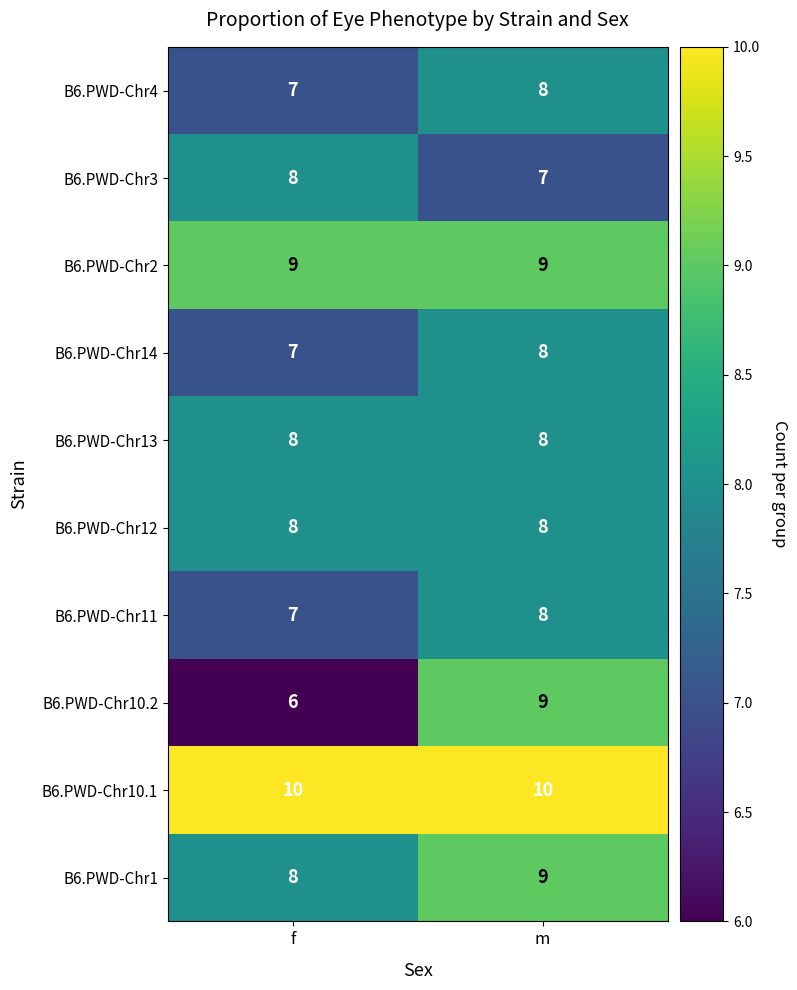

What is the maximum value for B6.PWD-Chr10.1?

10